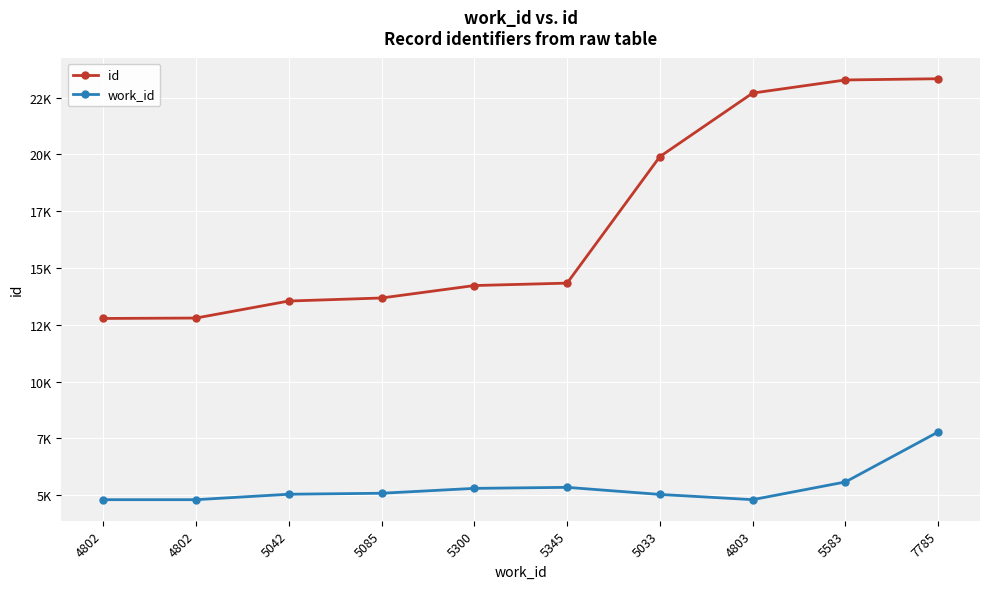

What are all the series names shown in the legend?

id, work_id